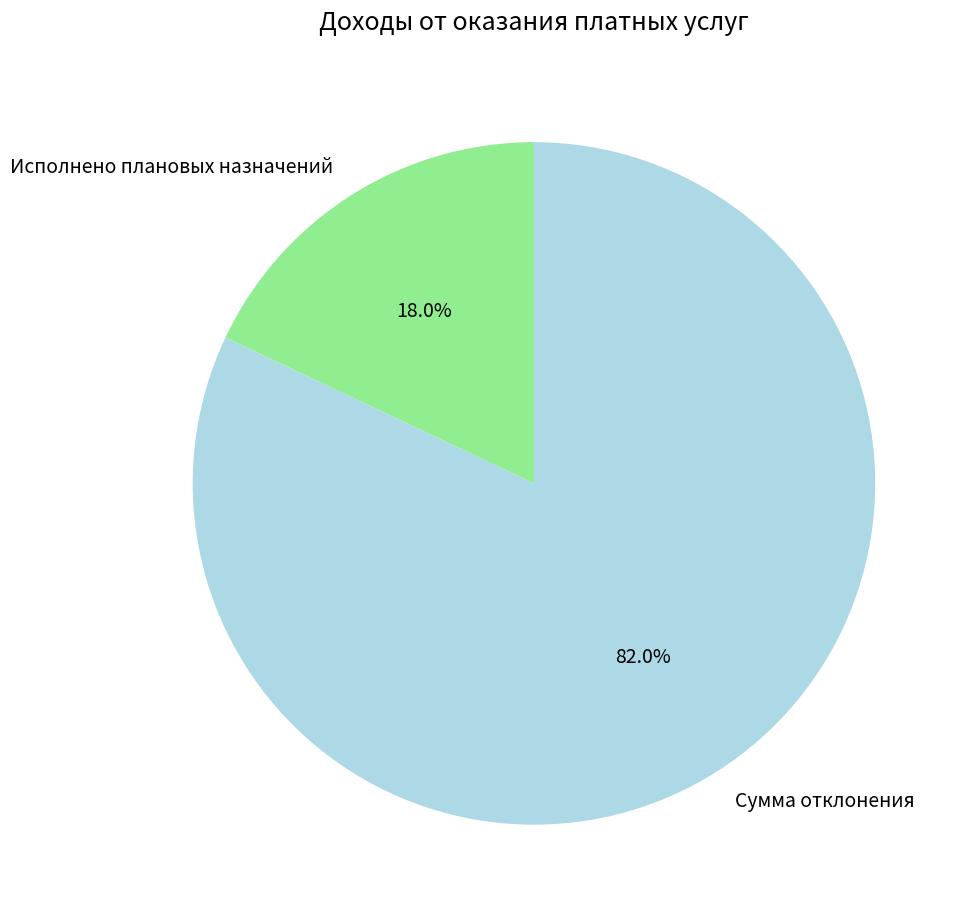

Between Сумма отклонения and Исполнено плановых назначений, which is larger?

Сумма отклонения